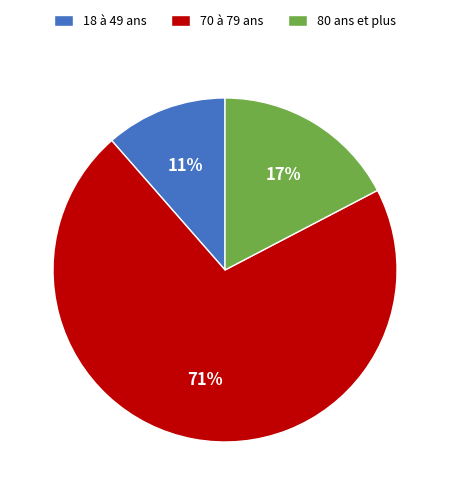

The 70 à 79 ans slice represents 1% of the pie. True or false?

False